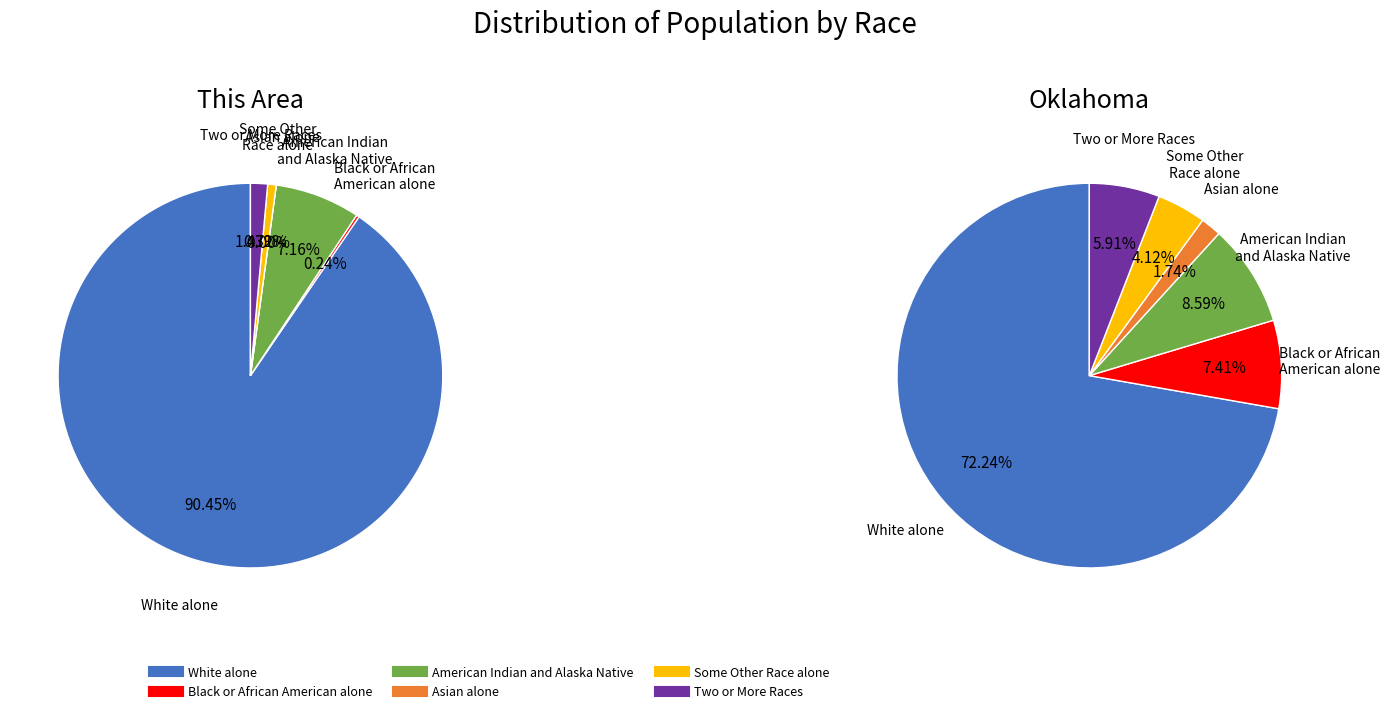

Which slice is the largest?

White alone